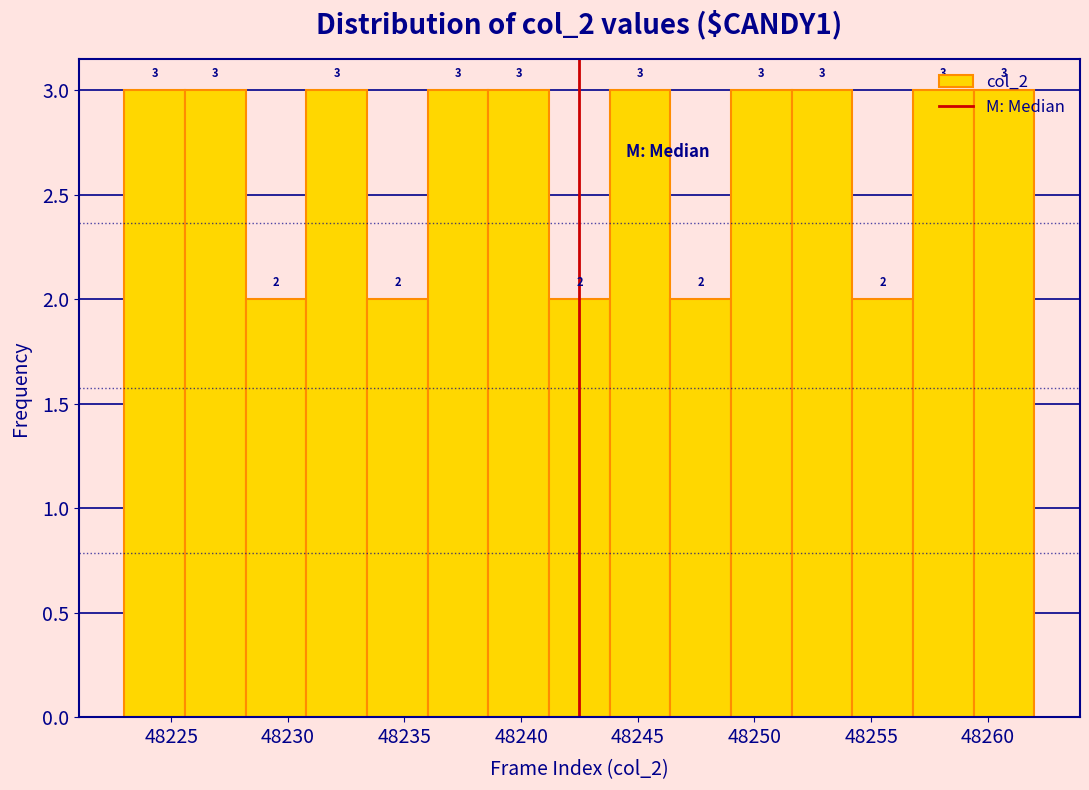

What is the height of the bar covering 48259.4 to 48262.0 on the x-axis? The bar edges are not printed on the chart, so give them approximately, as read against the axis.

3